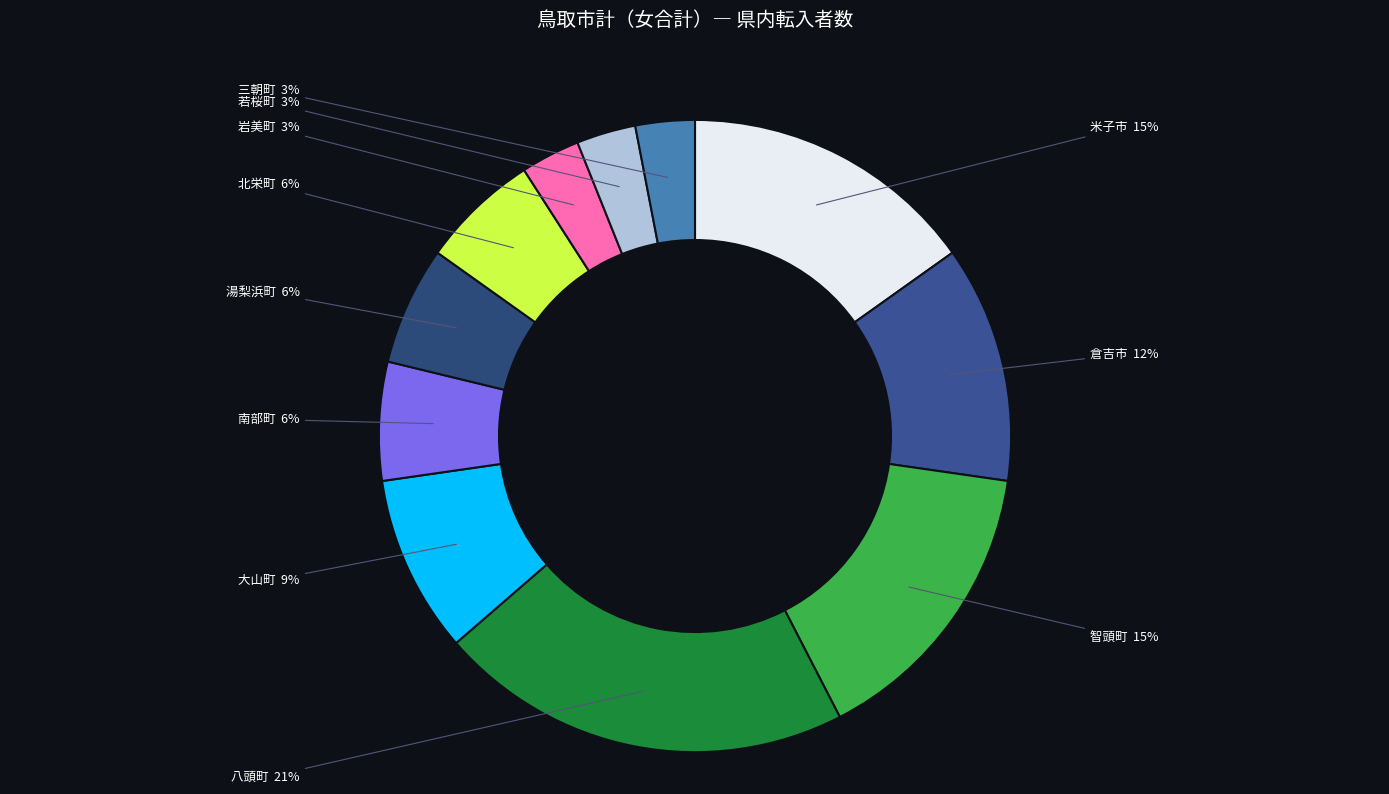

Does any single category account for the majority?

No